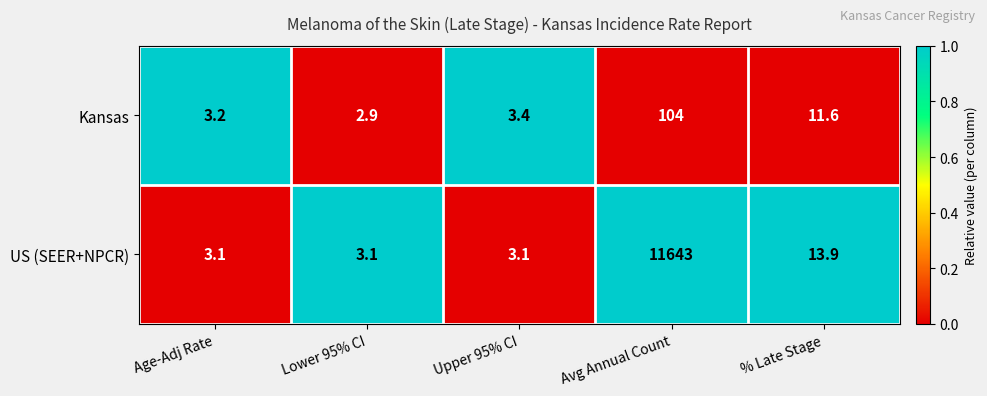

True or false: US (SEER+NPCR) has a value of 11643.0 at Avg Annual Count.

True